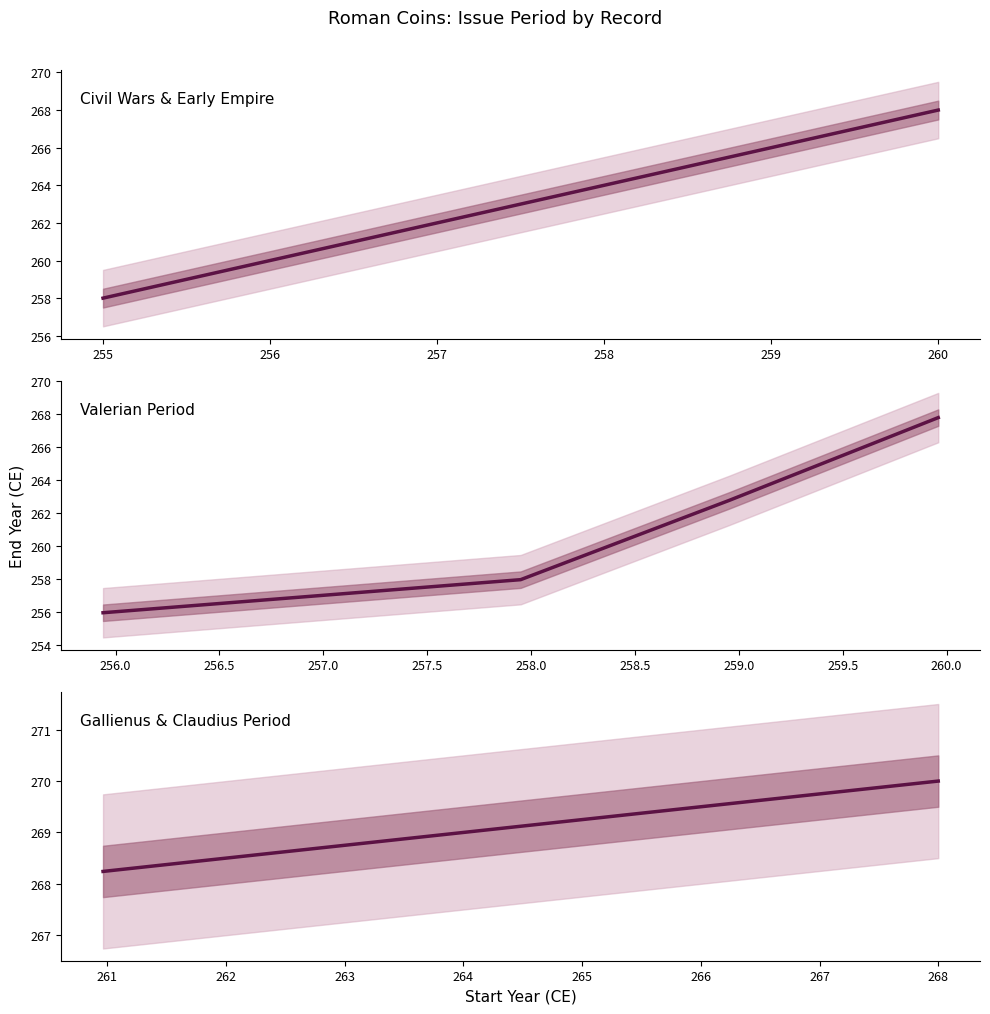

What is the difference between the second highest and minimum values?

1.5